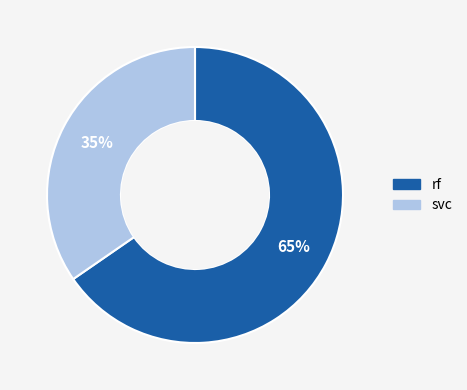

How many slices are in this pie chart?

2